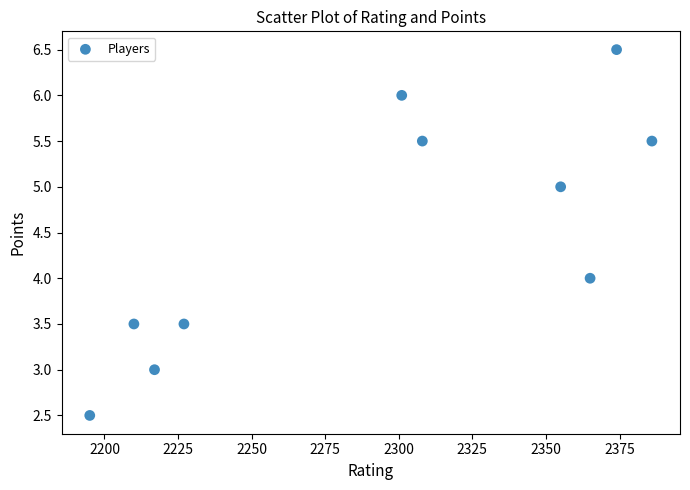

What is the range of X values (max minus min)?

191.0